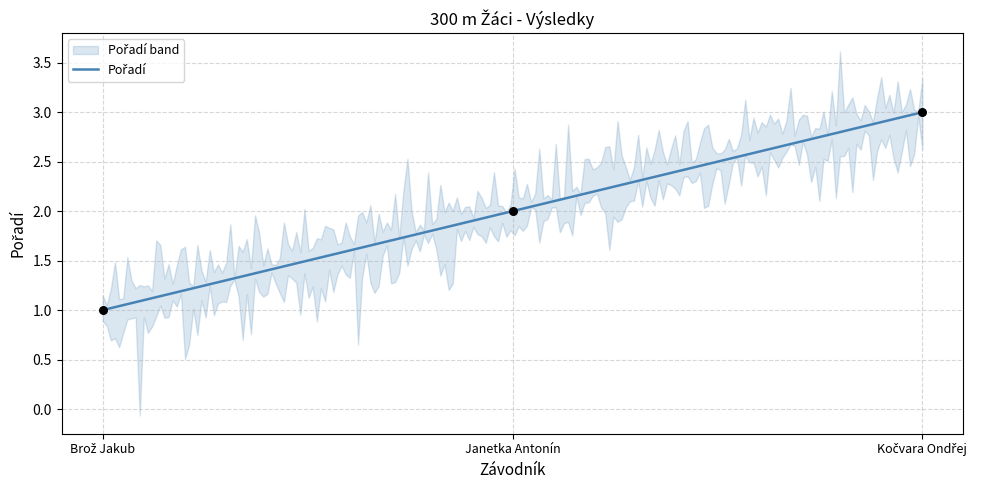

Between Brož Jakub and Janetka Antonín, which is larger?

Janetka Antonín